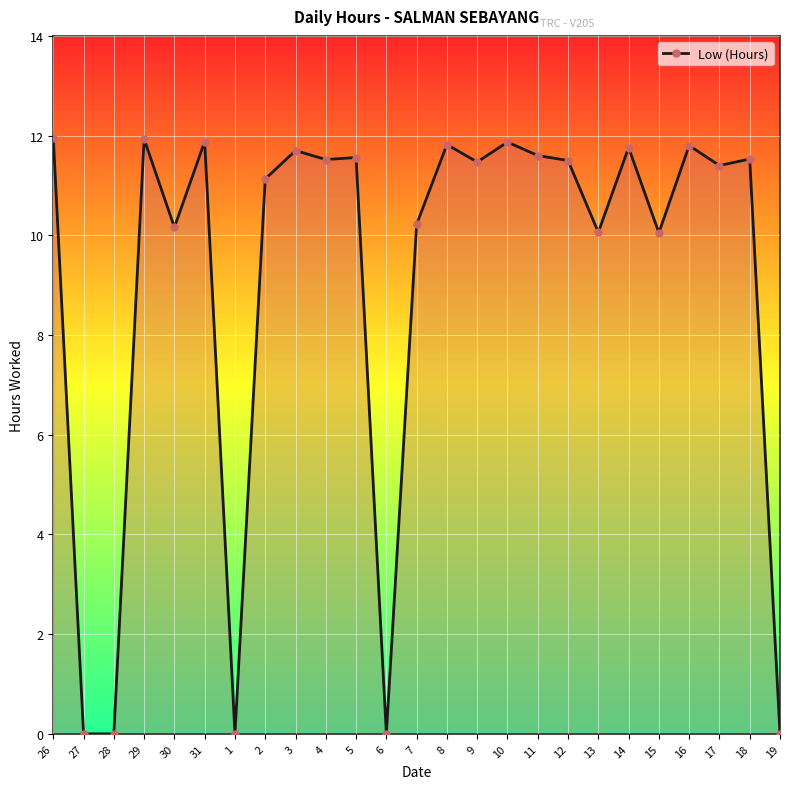

Where is the first local maximum?

29